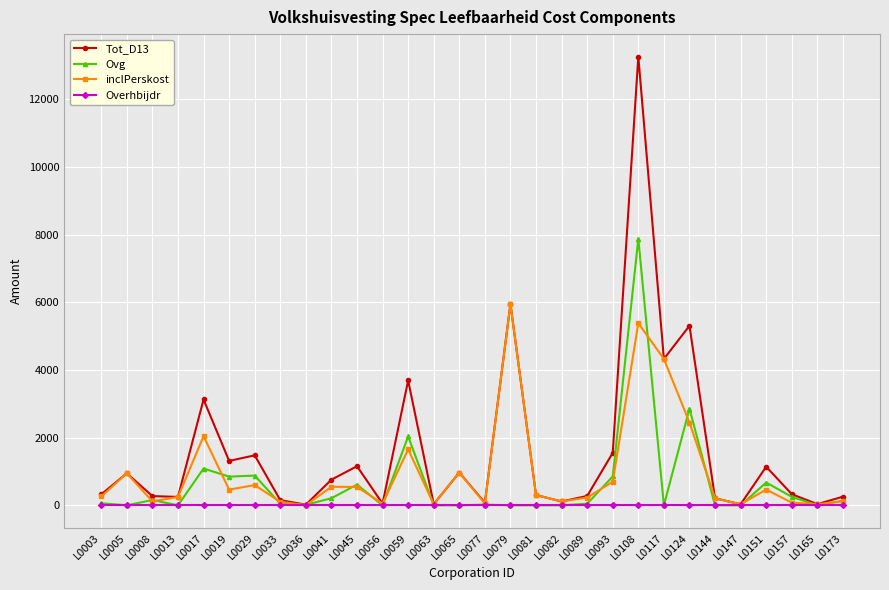

Is it true that Ovg equals -2905 at L0144?

False